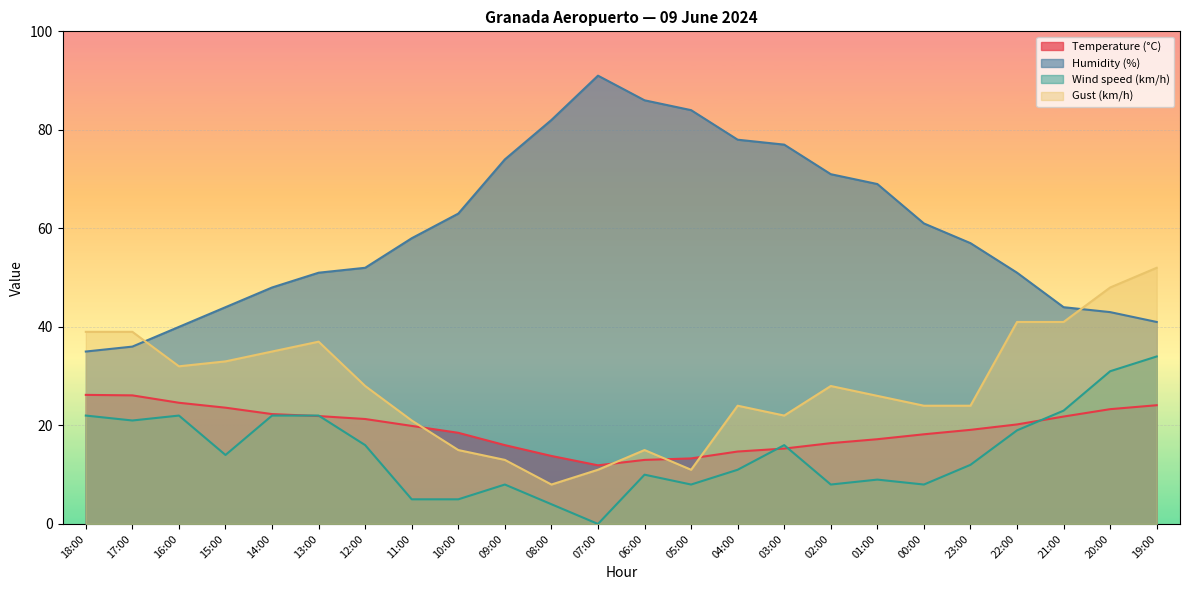

Reading right to left, what are all the values shown in this chart?

Temperature (°C): 19:00=24.1	20:00=23.3	21:00=21.8	22:00=20.2	23:00=19.1	00:00=18.2	01:00=17.2	02:00=16.4	03:00=15.3	04:00=14.7	05:00=13.3	06:00=13.0	07:00=11.9	08:00=13.8	09:00=16.0	10:00=18.5	11:00=19.9	12:00=21.3	13:00=21.9	14:00=22.3	15:00=23.6	16:00=24.6	17:00=26.1	18:00=26.2
Humidity (%): 19:00=41.0	20:00=43.0	21:00=44.0	22:00=51.0	23:00=57.0	00:00=61.0	01:00=69.0	02:00=71.0	03:00=77.0	04:00=78.0	05:00=84.0	06:00=86.0	07:00=91.0	08:00=82.0	09:00=74.0	10:00=63.0	11:00=58.0	12:00=52.0	13:00=51.0	14:00=48.0	15:00=44.0	16:00=40.0	17:00=36.0	18:00=35.0
Wind speed (km/h): 19:00=34.0	20:00=31.0	21:00=23.0	22:00=19.0	23:00=12.0	00:00=8.0	01:00=9.0	02:00=8.0	03:00=16.0	04:00=11.0	05:00=8.0	06:00=10.0	07:00=0.0	08:00=4.0	09:00=8.0	10:00=5.0	11:00=5.0	12:00=16.0	13:00=22.0	14:00=22.0	15:00=14.0	16:00=22.0	17:00=21.0	18:00=22.0
Gust (km/h): 19:00=52.0	20:00=48.0	21:00=41.0	22:00=41.0	23:00=24.0	00:00=24.0	01:00=26.0	02:00=28.0	03:00=22.0	04:00=24.0	05:00=11.0	06:00=15.0	07:00=11.0	08:00=8.0	09:00=13.0	10:00=15.0	11:00=21.0	12:00=28.0	13:00=37.0	14:00=35.0	15:00=33.0	16:00=32.0	17:00=39.0	18:00=39.0